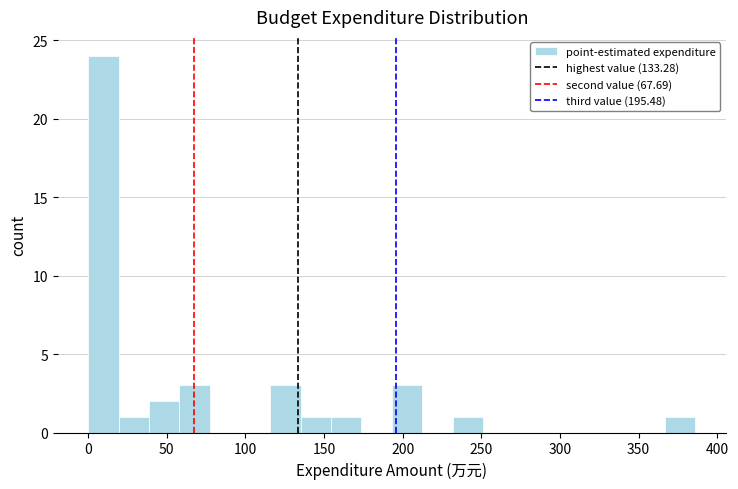

Read against the x-axis, roughly where is the centre of the tallest bar?

10